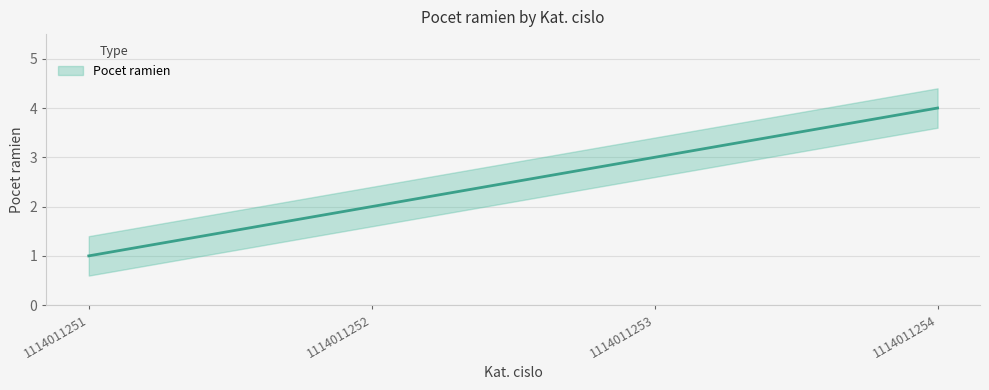

What is the difference between the maximum and minimum values?

3